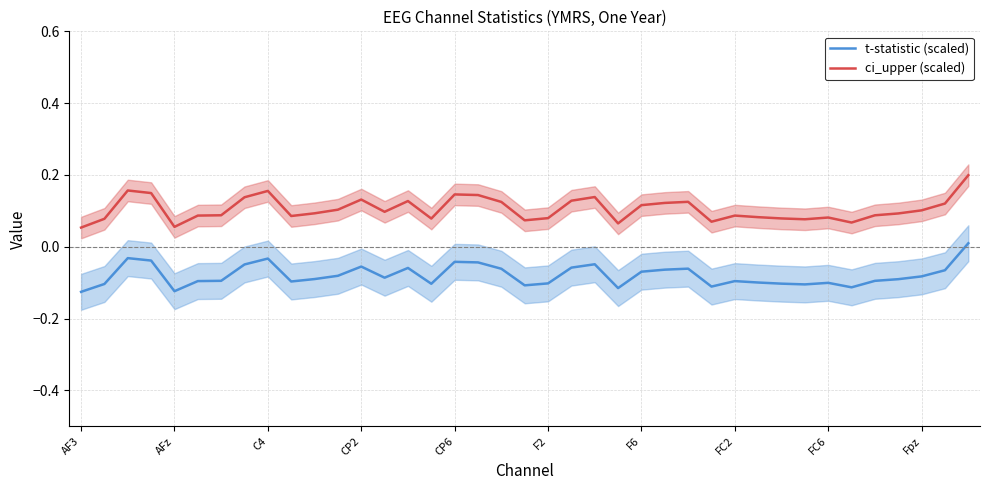

True or false: ci_upper (scaled) and t-statistic (scaled) cross at least once.

False